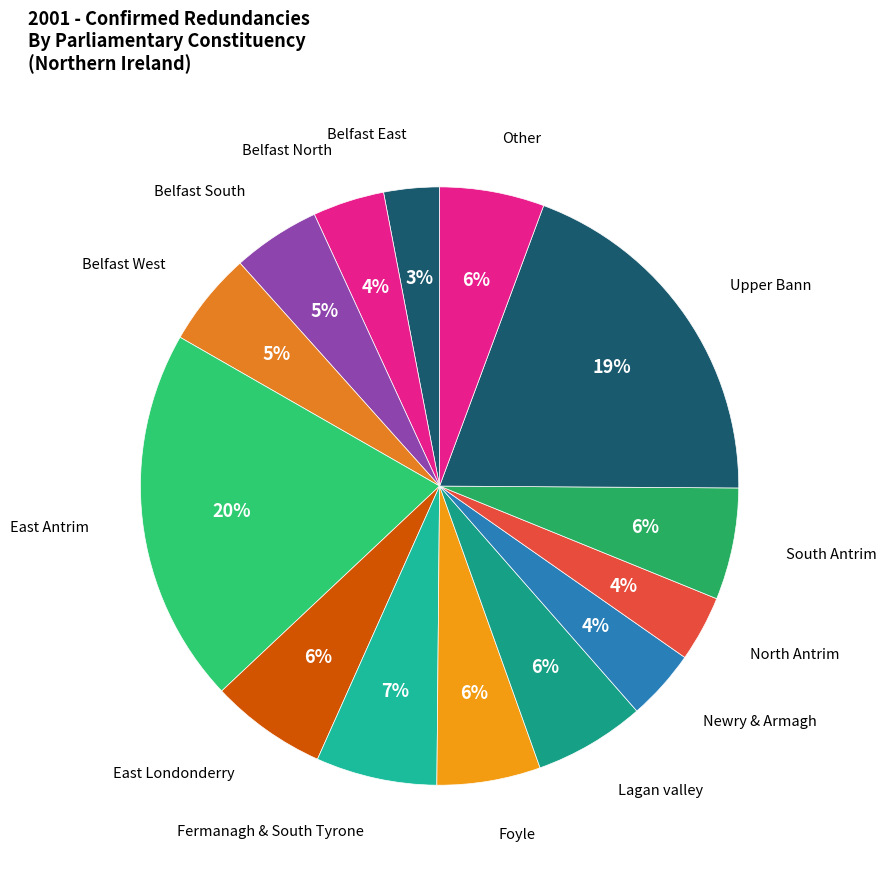

Is there any slice that represents more than half of the pie?

No